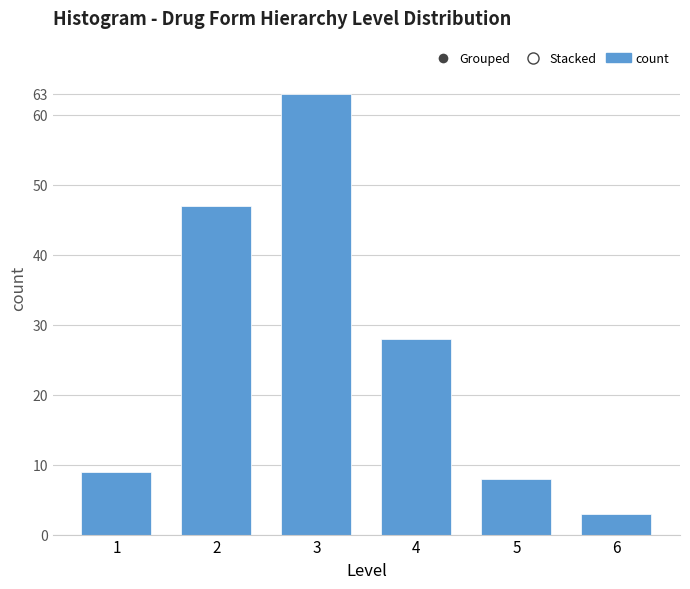

Reading right to left, extract all data points from this chart.

3	8	28	63	47	9